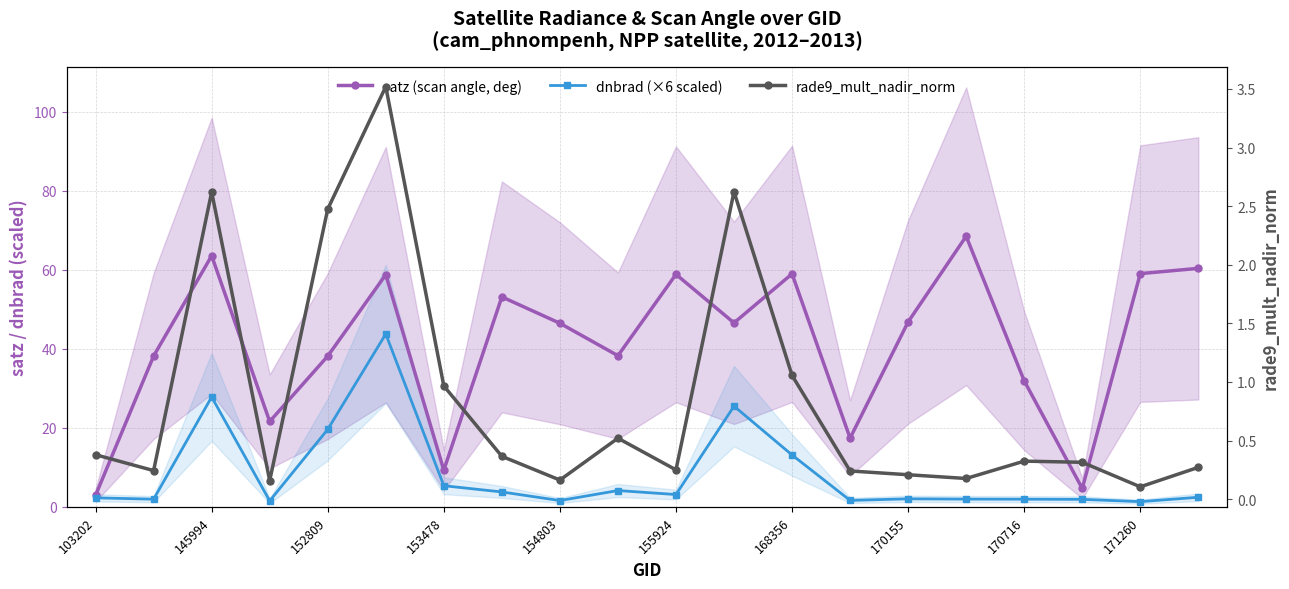

Which series has the largest total across all categories?

satz (scan angle, deg)